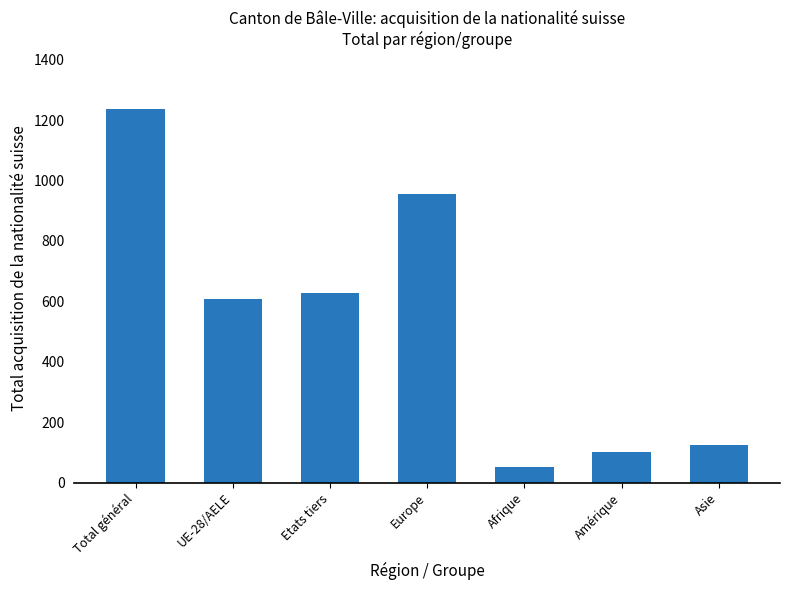

Count the number of data series in this chart.

1